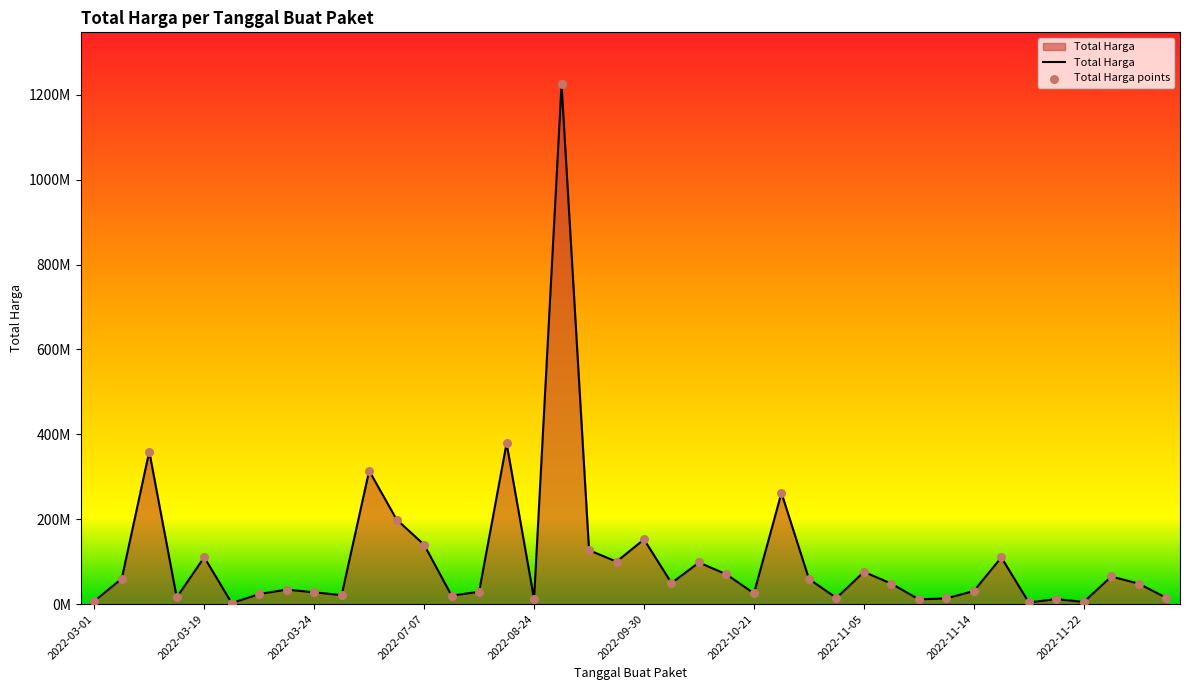

Does the chart have visible grid lines?

No